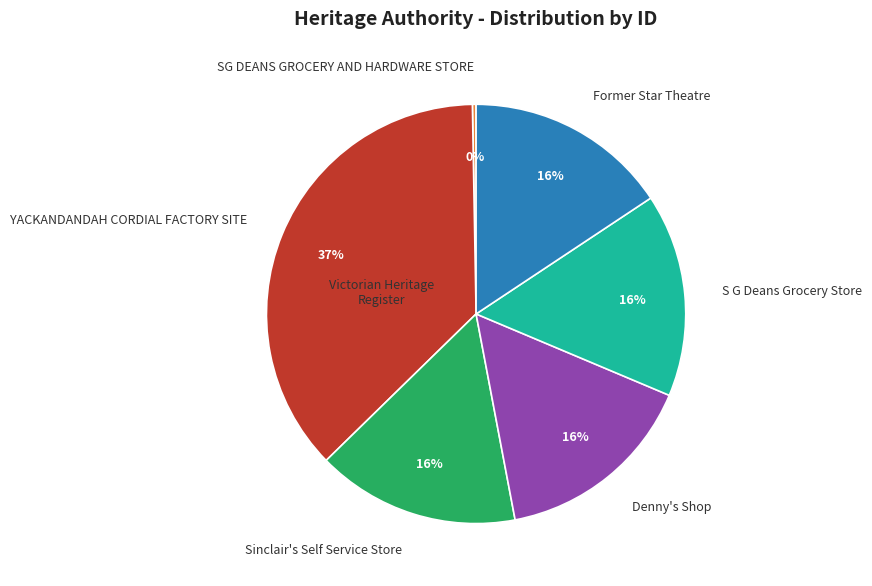

Do YACKANDANDAH CORDIAL FACTORY SITE and Denny's Shop together represent more than half of the pie?

Yes